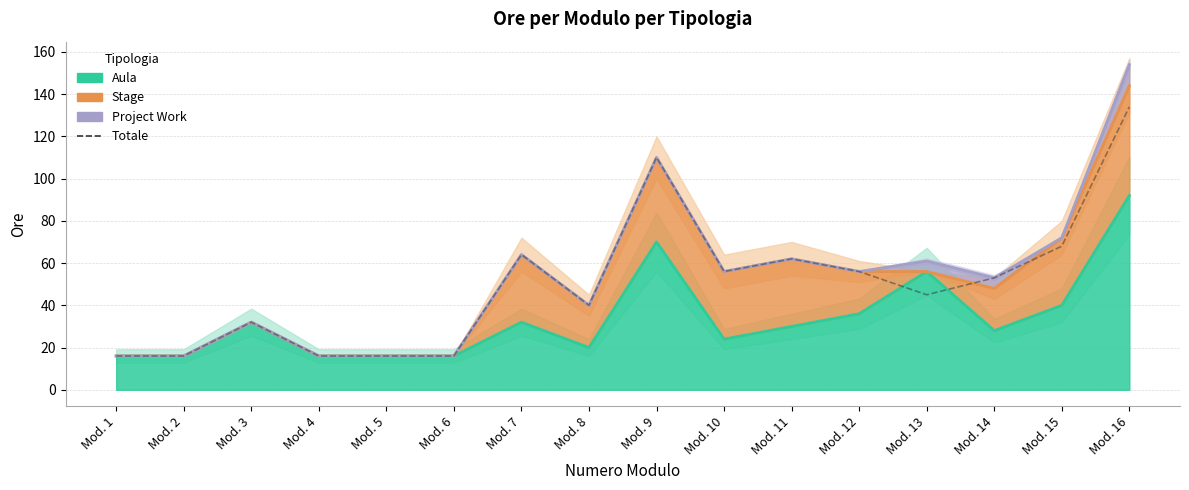

What is the greatest value displayed?

134